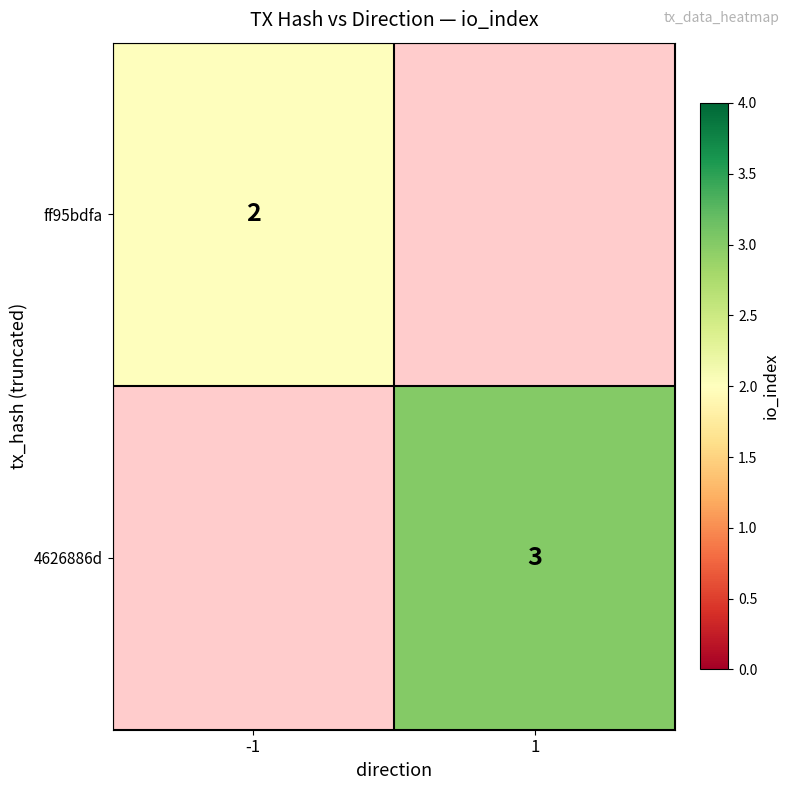

Is it true that 4626886d equals 5 at 1?

False